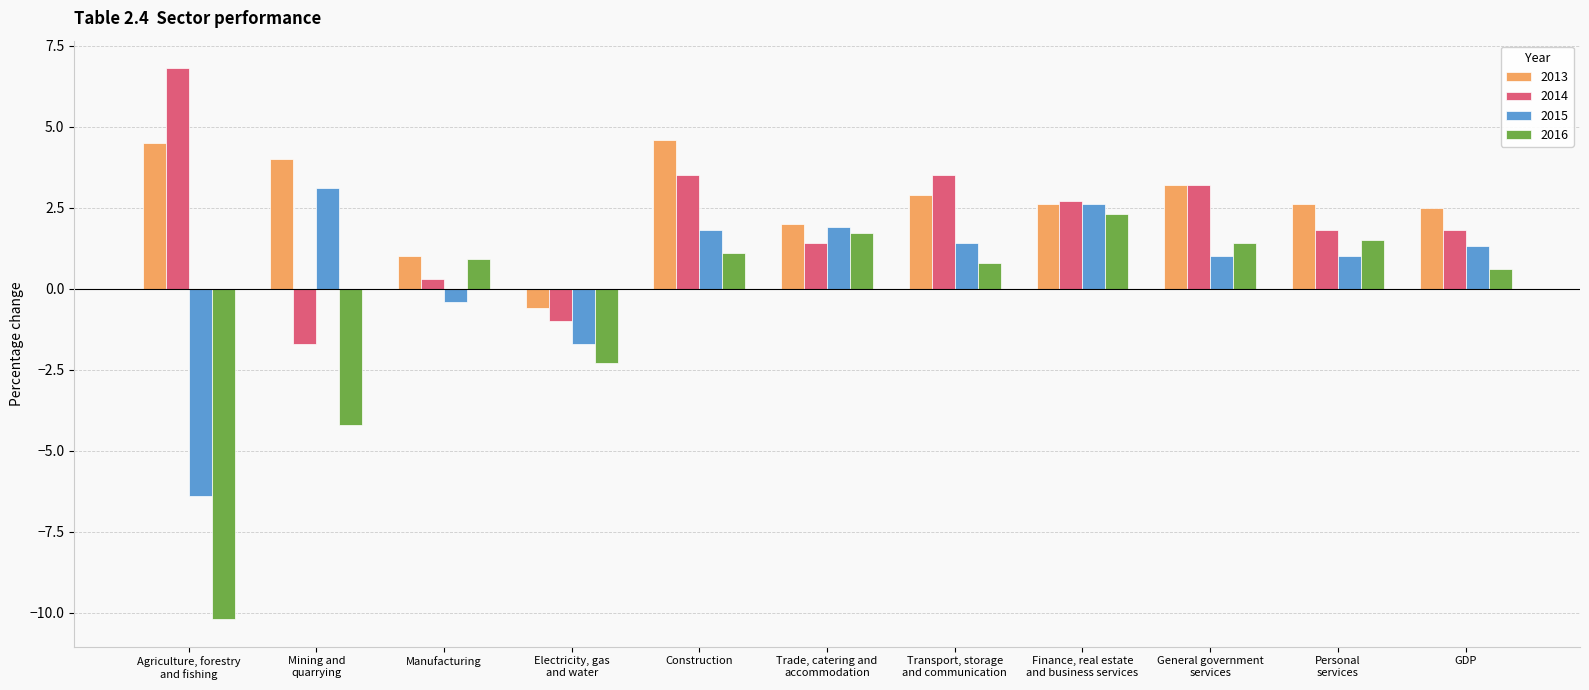

True or false: 2013 has a value of 5.7 at Mining and
quarrying.

False